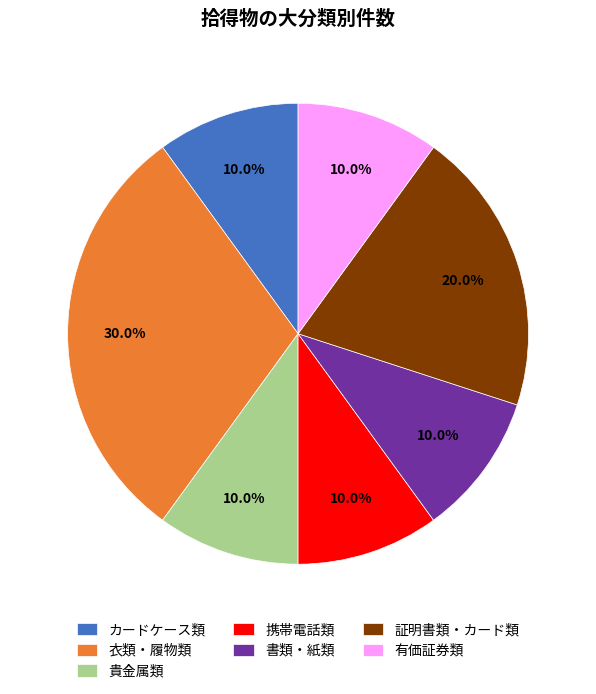

To the nearest percent, what is the average slice percentage?

14%